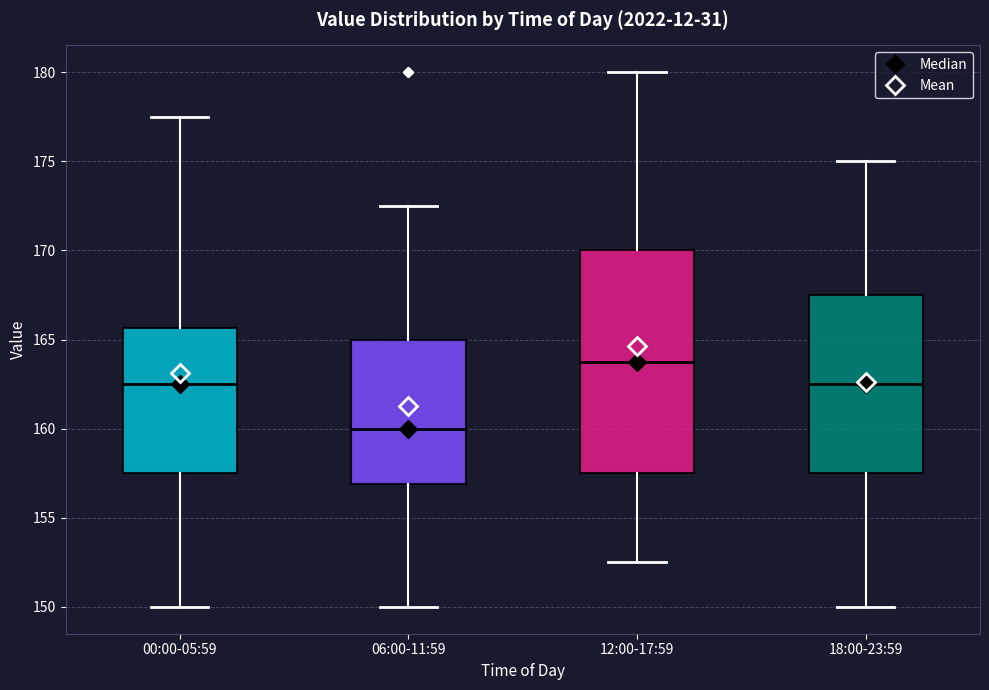

Which box is the tallest, from its lower edge to its upper edge?

12:00-17:59